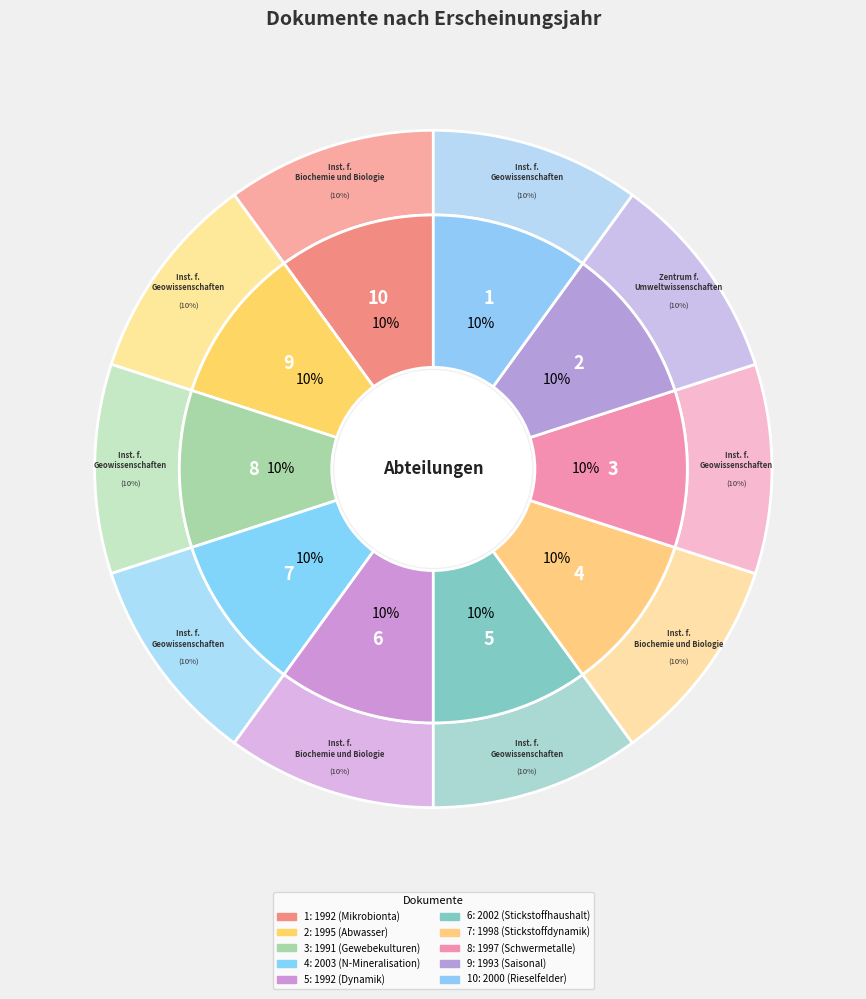

Does 2002 (Stickstoffhaushalt) represent more than half of the total?

No